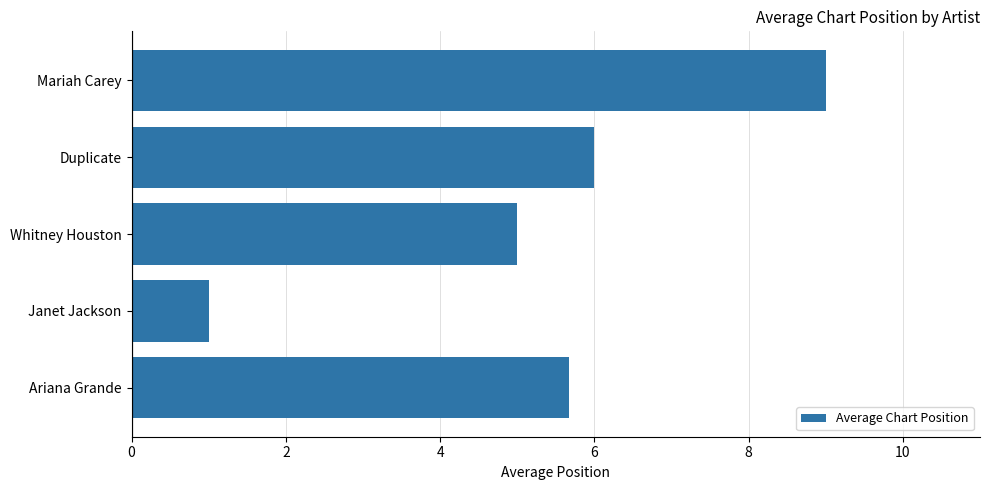

Which category has the lowest value across all series?

Janet Jackson